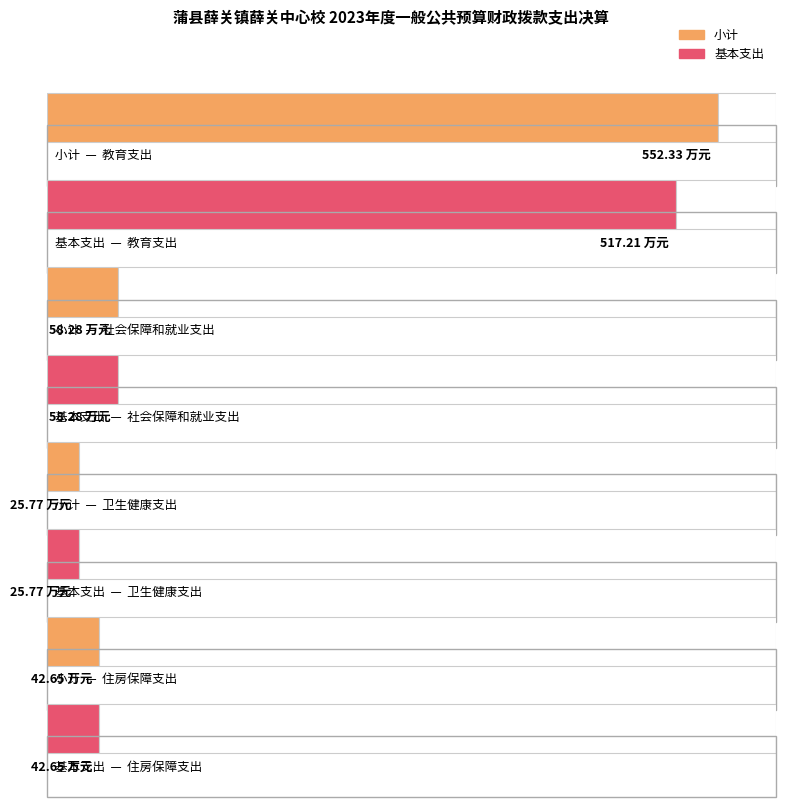

What is the sum of all 基本支出 values?

643.9